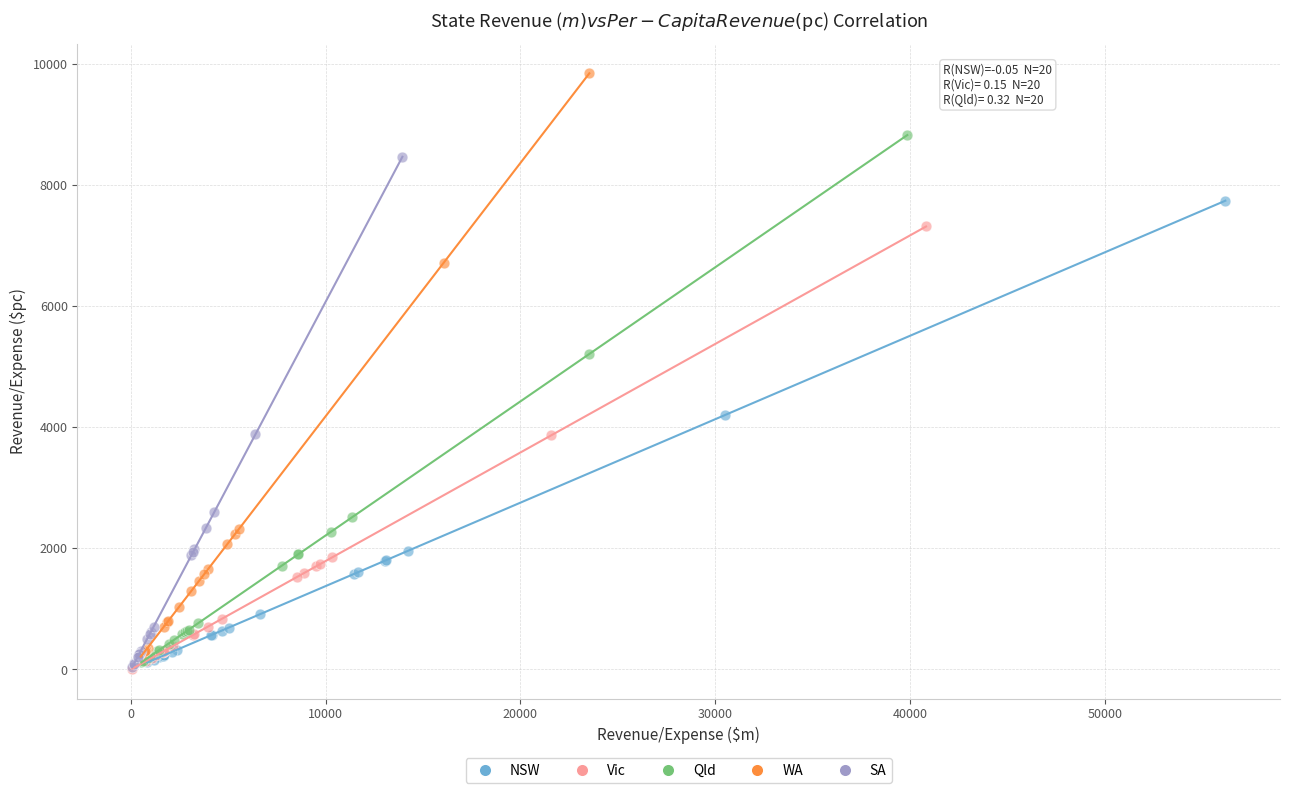

Which series reaches the maximum Y coordinate?

WA